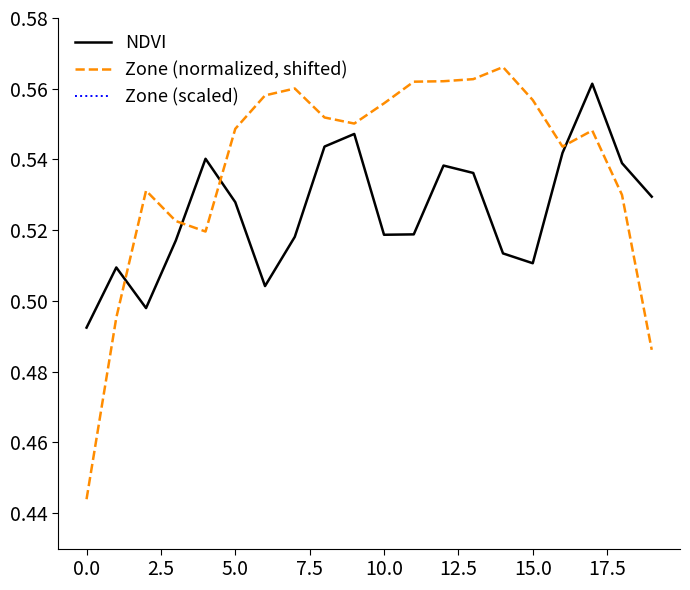

Count the number of categories in the chart.

20